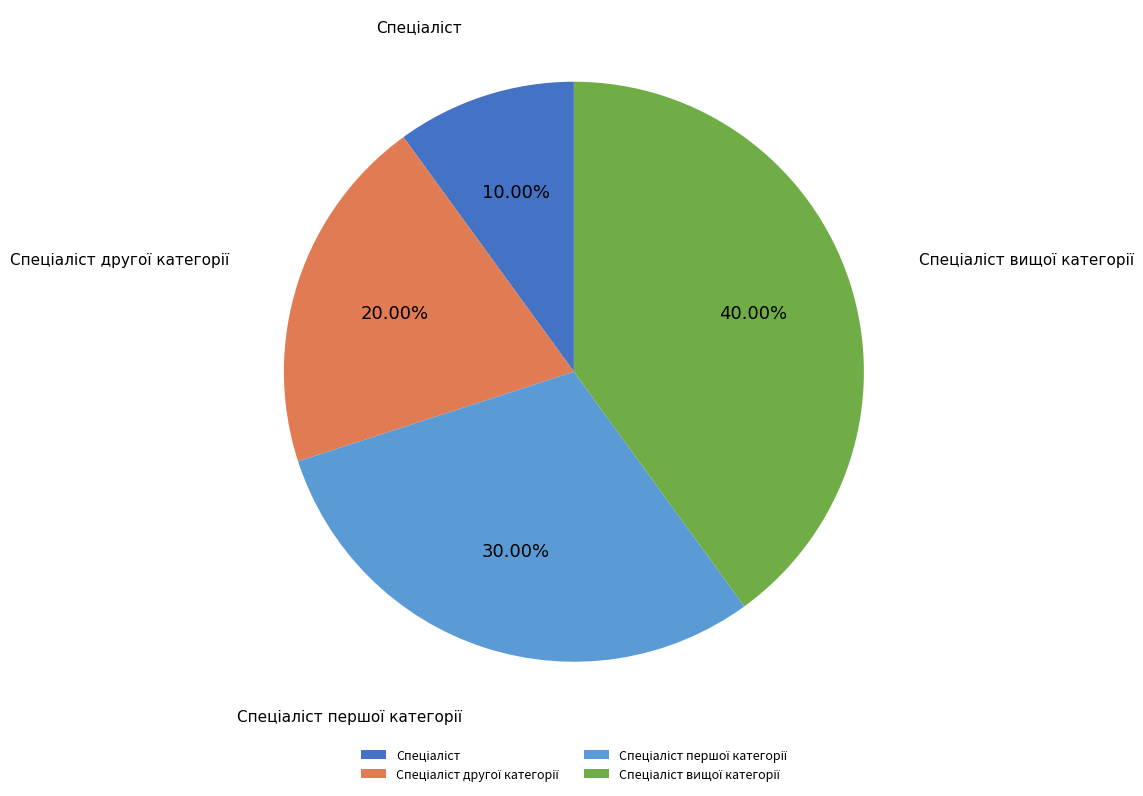

Is there any slice that represents more than half of the pie?

No